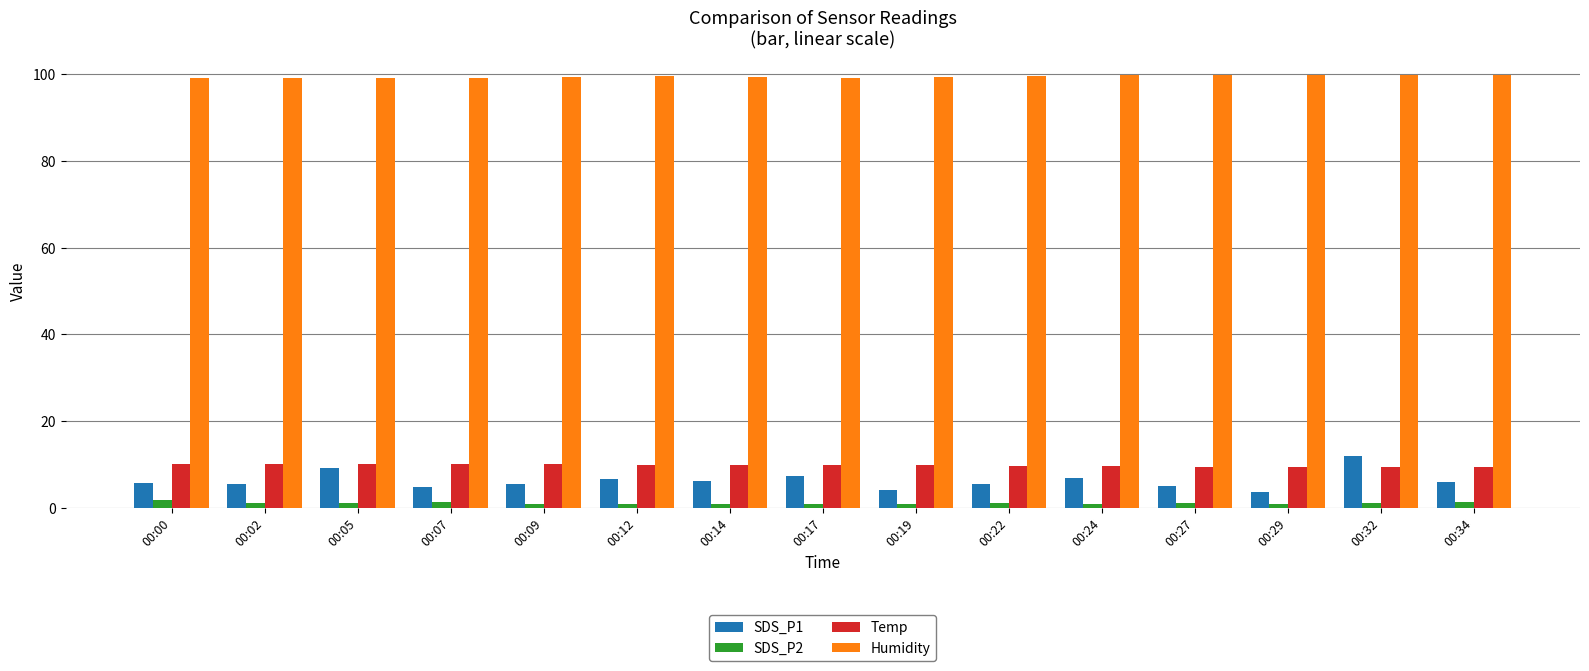

What are all the series names shown in the legend?

SDS_P1, SDS_P2, Temp, Humidity